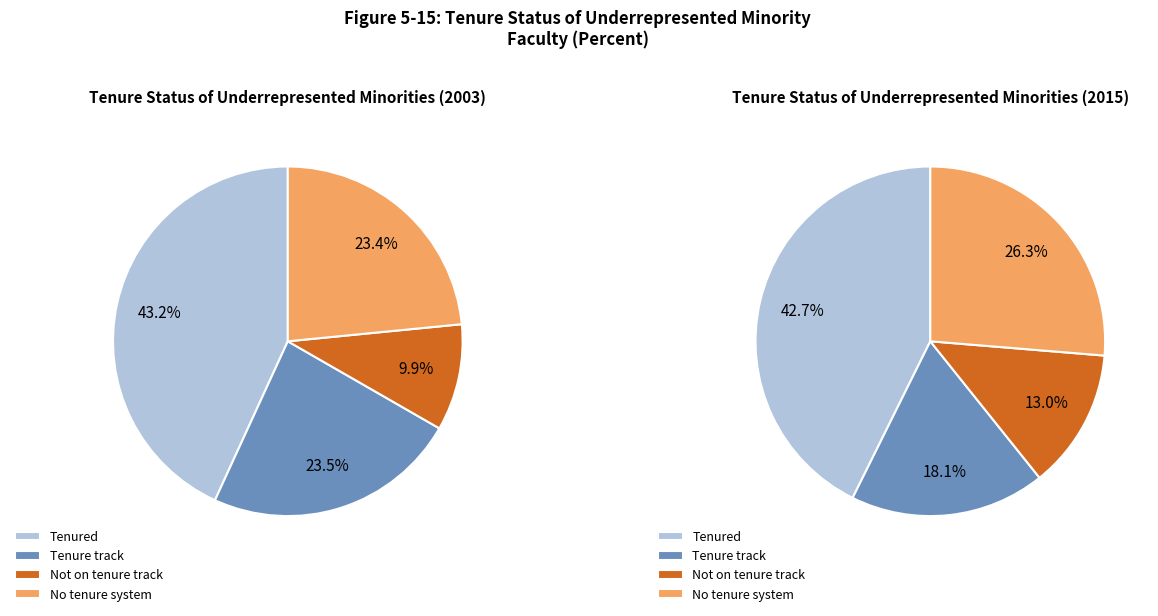

What percentage is the Tenure track slice, to the nearest percent?

24%